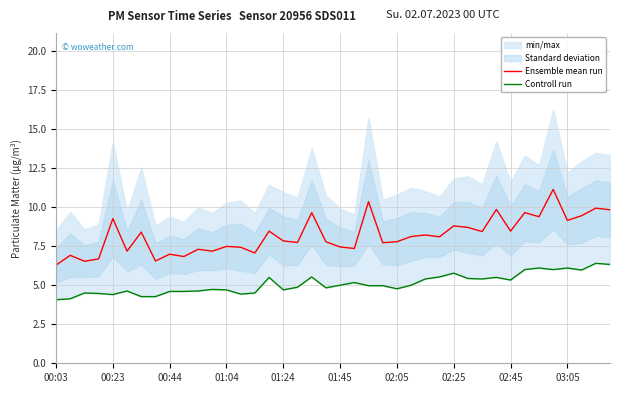

At how many categories does at least one series exceed 10?

2